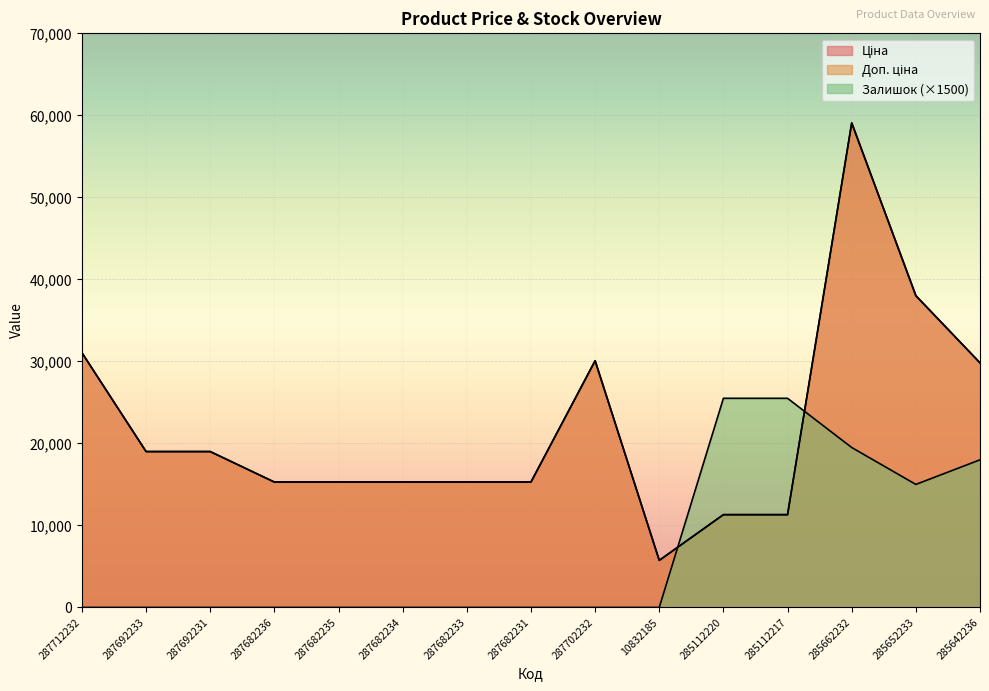

How many lines are shown in the chart?

3